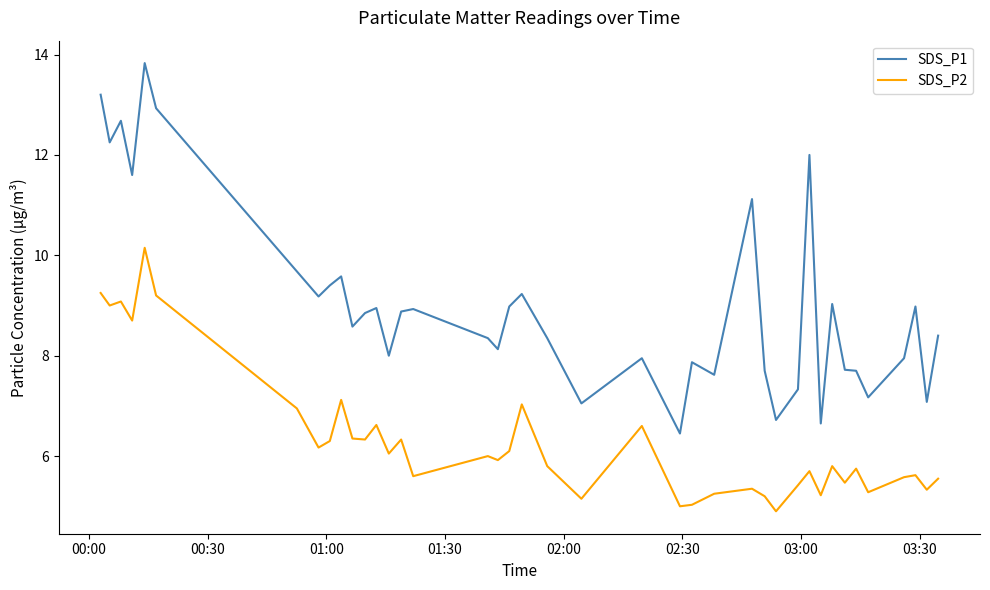

What are all the series names shown in the legend?

SDS_P1, SDS_P2